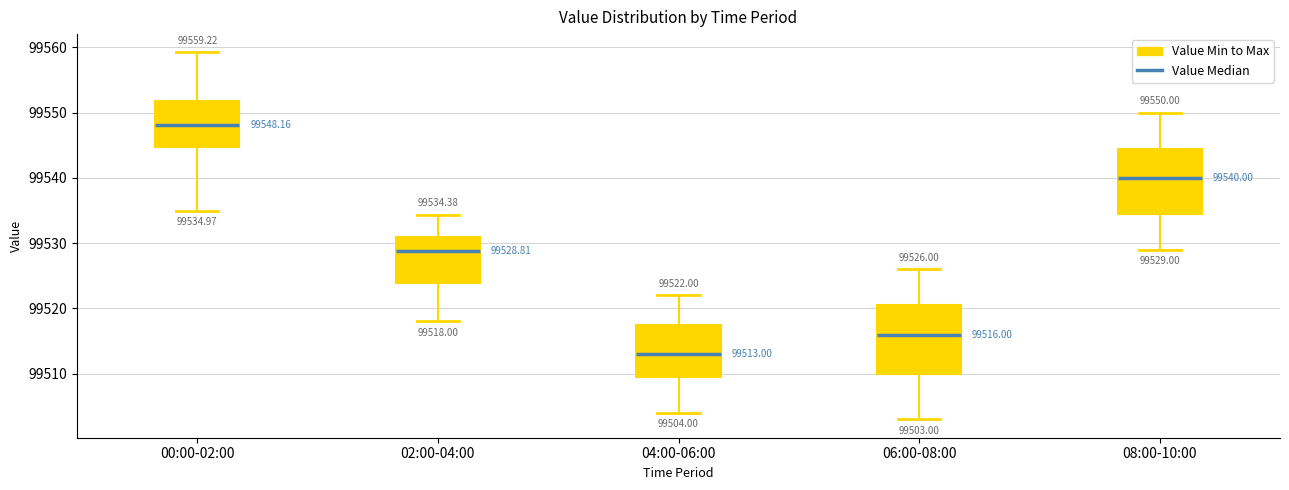

Which box has the lowest median line?

04:00-06:00